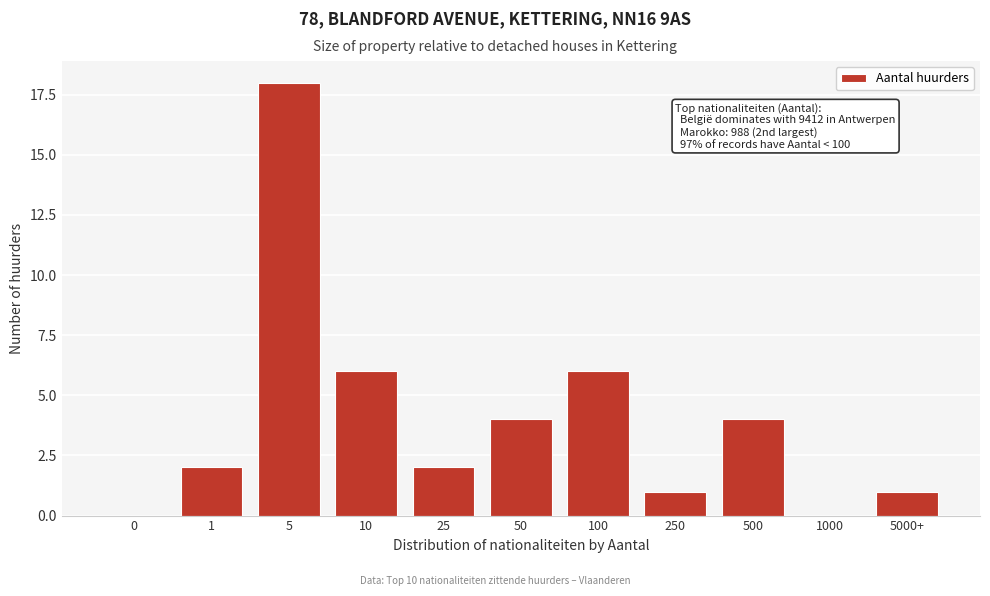

Reading left to right, transcribe all the data shown in this chart.

0=0	1=2	5=18	10=6	25=2	50=4	100=6	250=1	500=4	1000=0	5000+=1